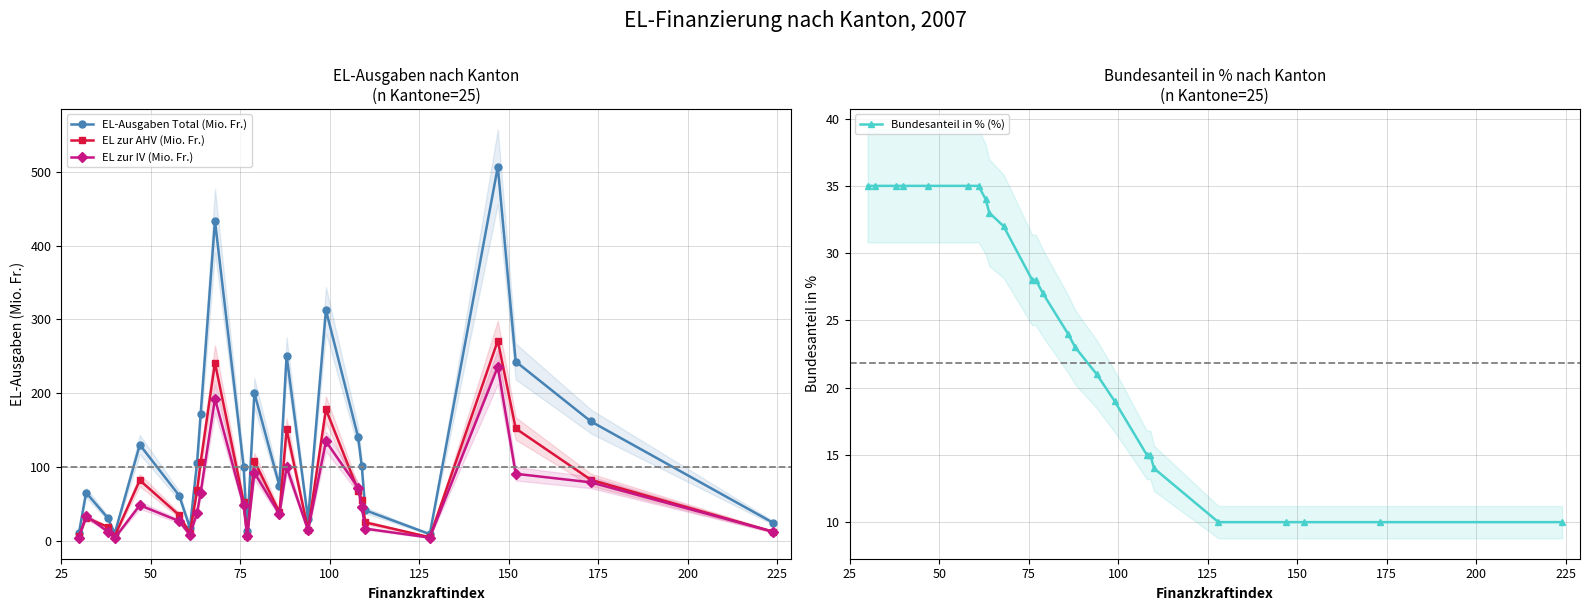

True or false: EL-Ausgaben Total (Mio. Fr.) has more than 1 points higher than both neighbors.

True